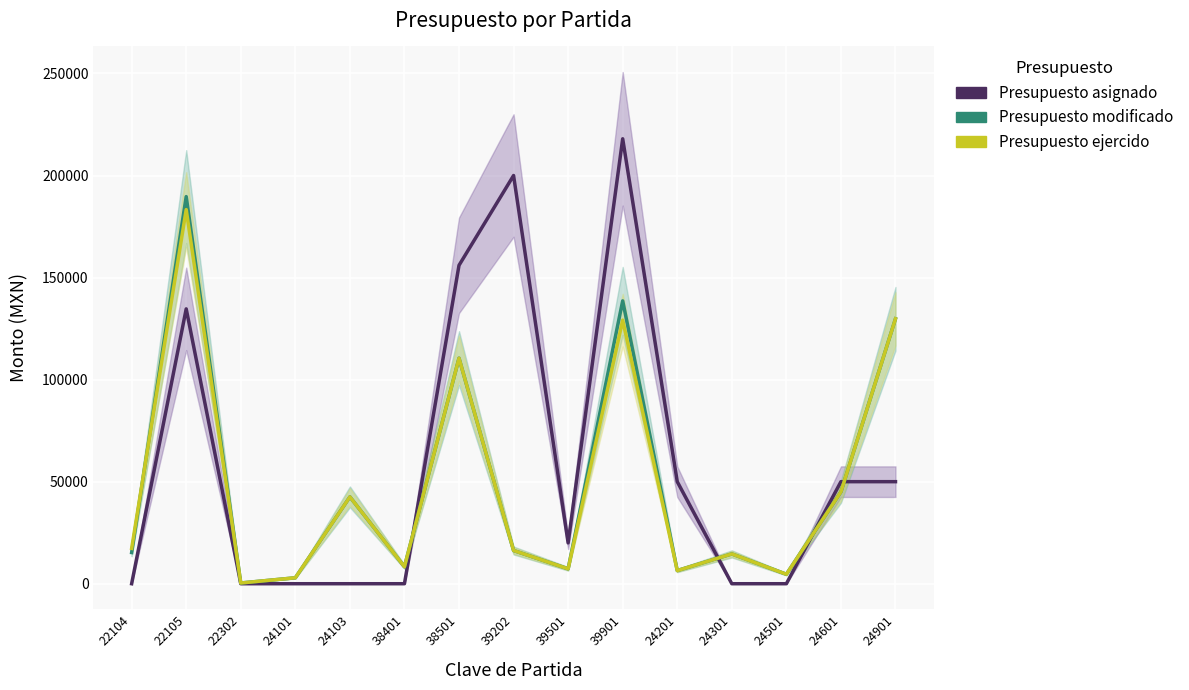

Does the chart display data point markers on the line(s)?

No